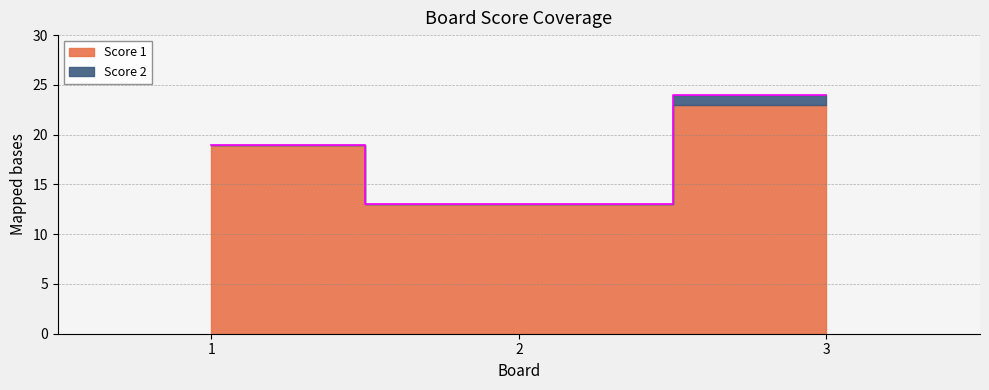

What is the sum of the values at 2 and 3?

37